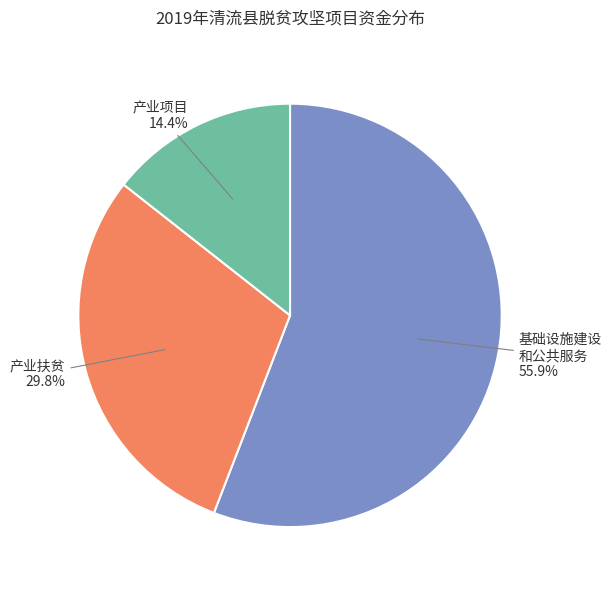

To the nearest percent, what is the difference between the largest and smallest slice percentages?

41%